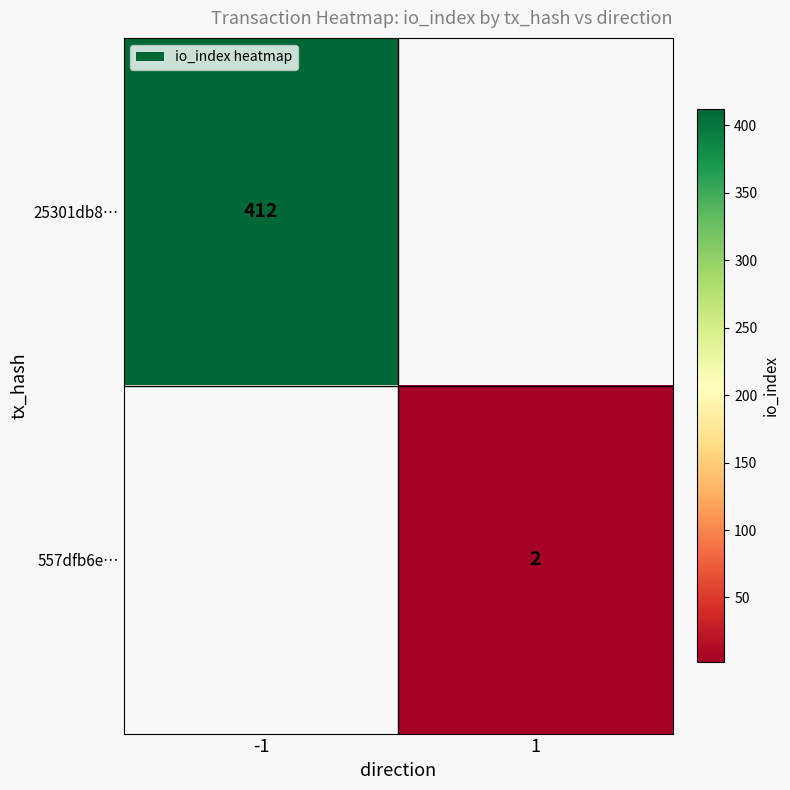

Is the value of 25301db8… at -1 greater than the value of 557dfb6e… at 1?

Yes